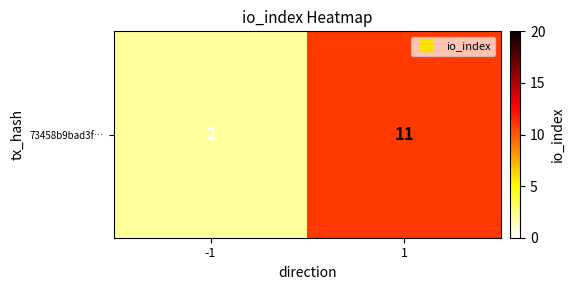

Where is the data nearest to the value 6?

-1